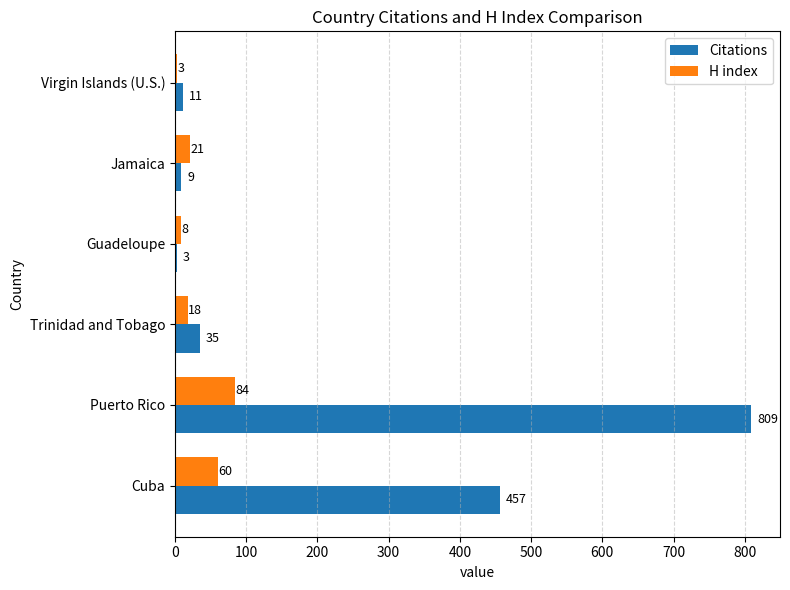

Rank the series by their maximum value, from highest to lowest.

Citations, H index